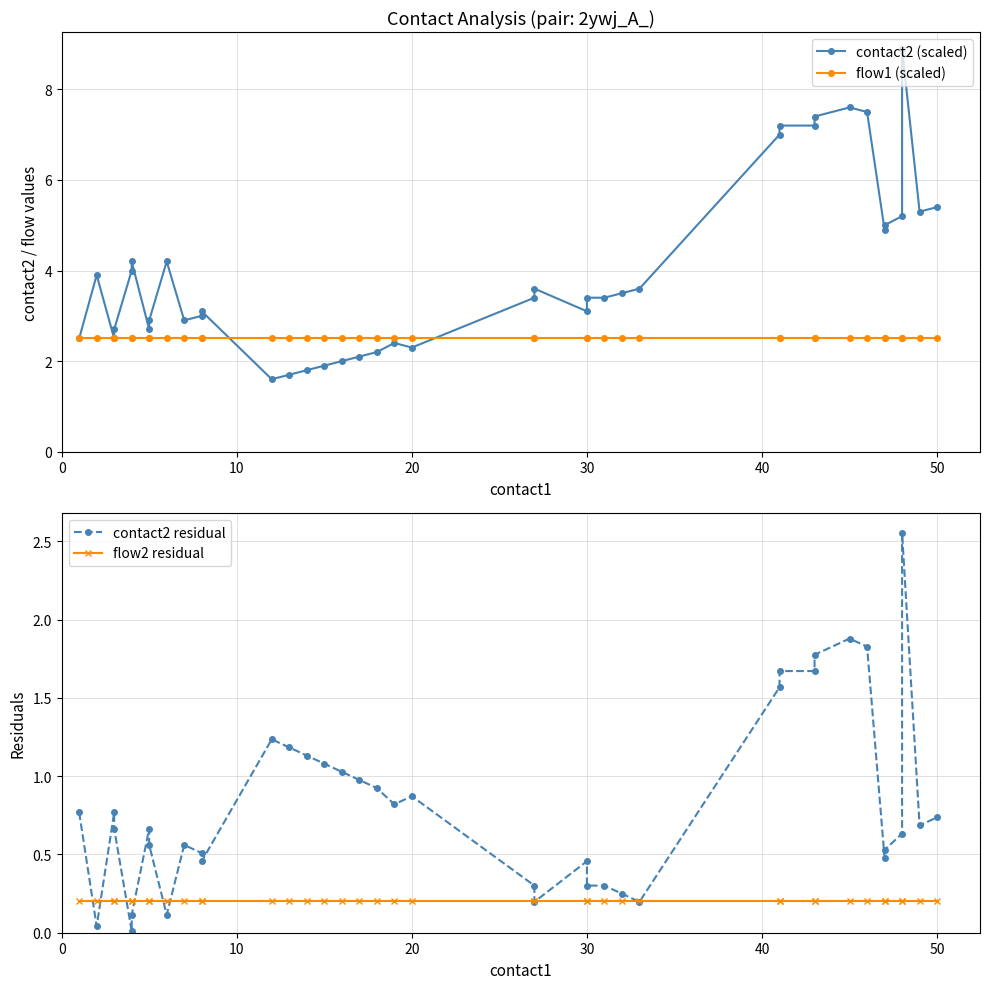

Which series has the widest spread of values?

contact2 (scaled)